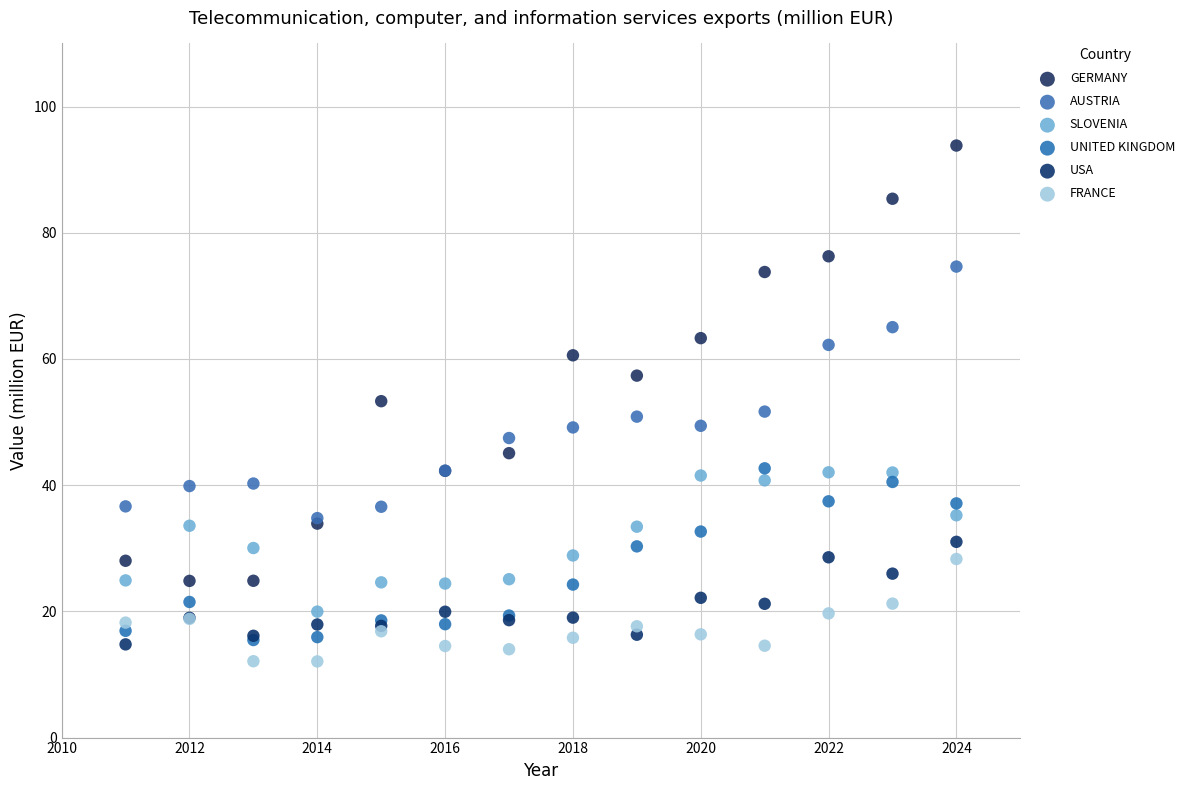

Which series contains the highest Y value?

GERMANY